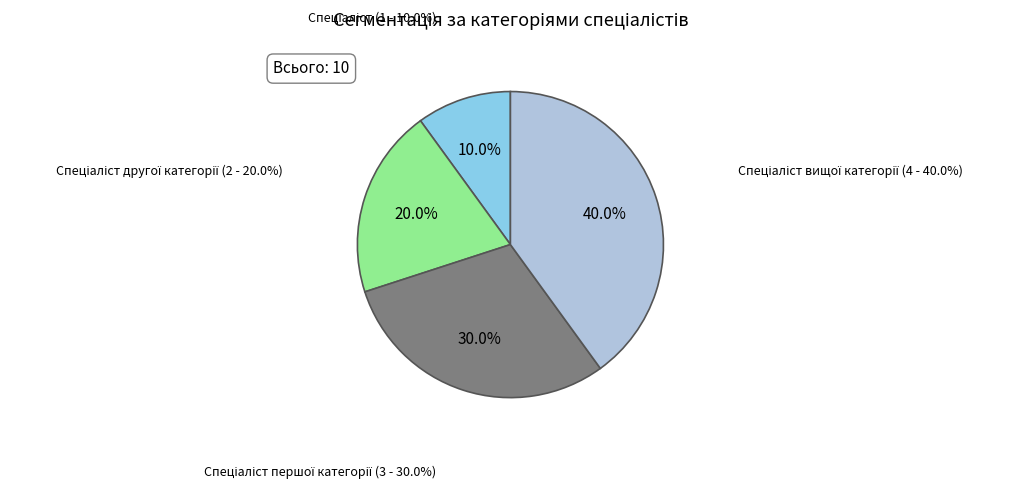

What percentage do Спеціаліст першої категорії and Спеціаліст другої категорії together represent?

50.0%